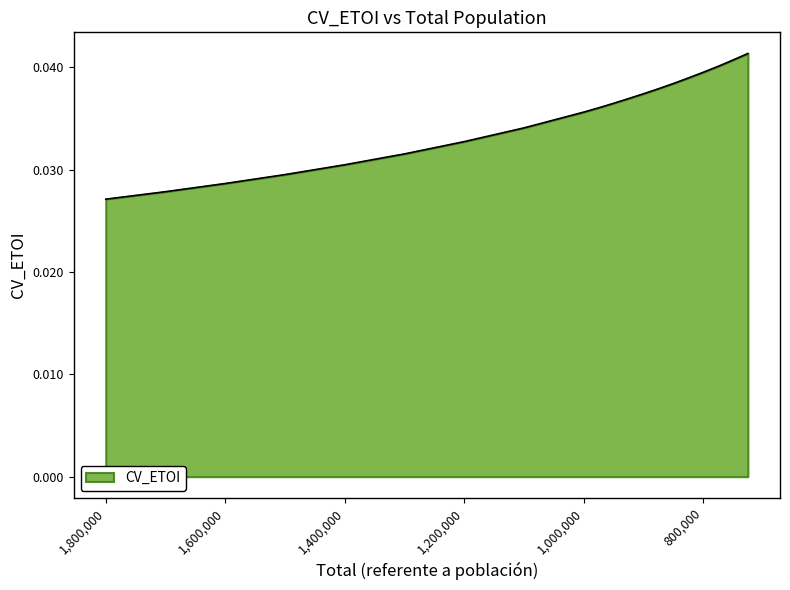

List the labels in order of value, largest first.

725000, 750000, 775000, 800000, 825000, 850000, 875000, 900000, 925000, 950000, 975000, 1000000, 1100000, 1200000, 1300000, 1400000, 1500000, 1600000, 1700000, 1800000